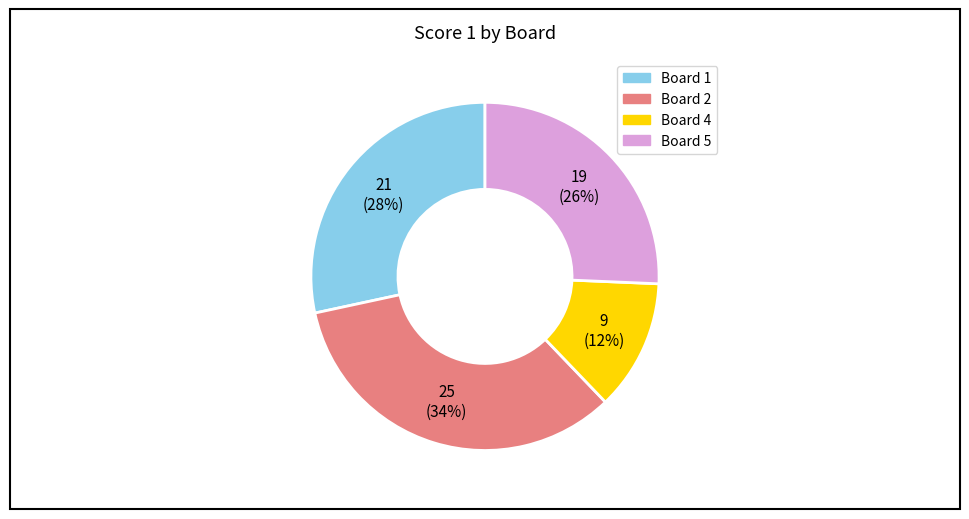

Count the number of slices in the pie.

4